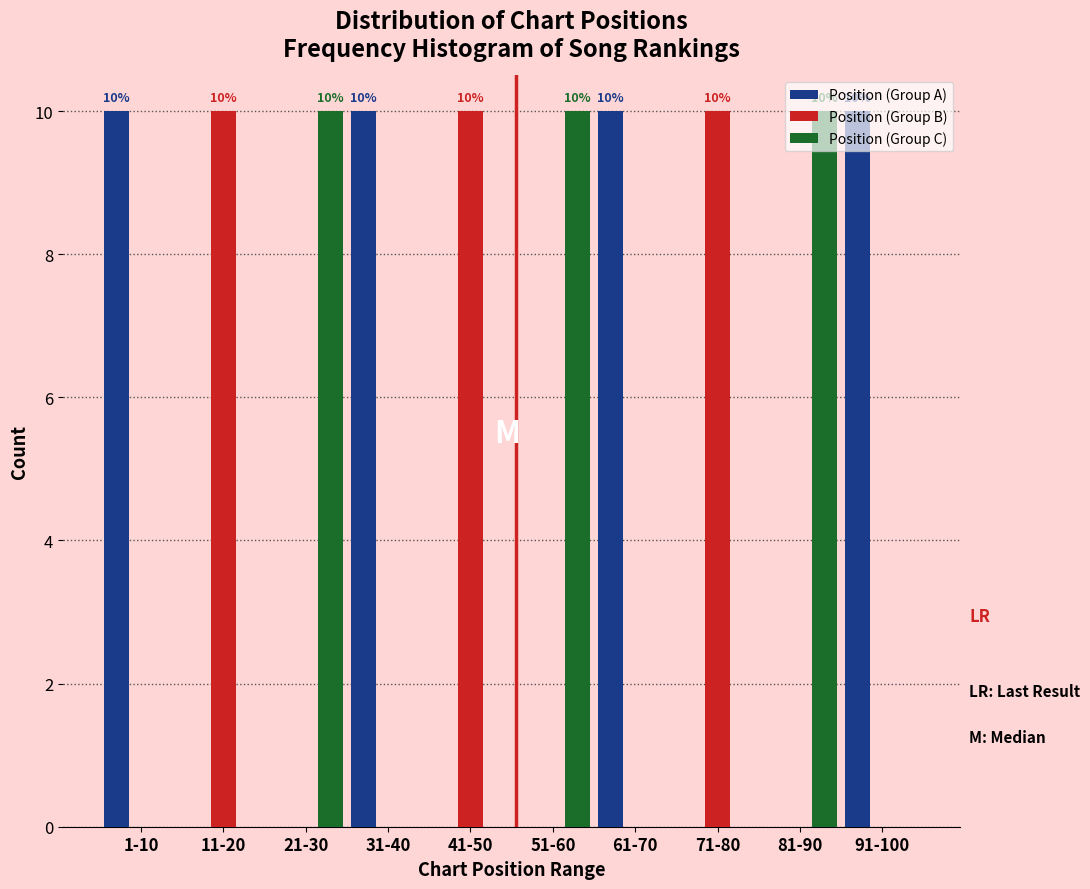

What is the total value across all series at 91-100?

10